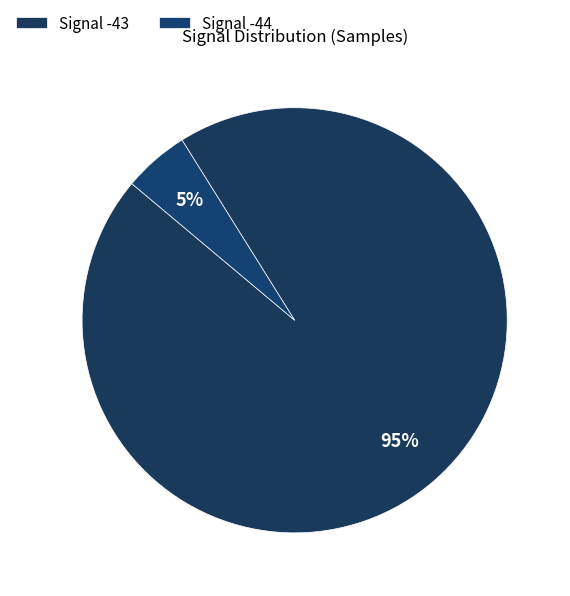

Count the number of slices in the pie.

2